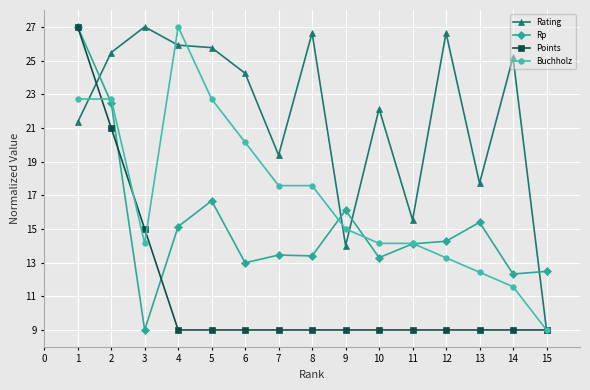

What value does the Rp series have at 2?

22.5